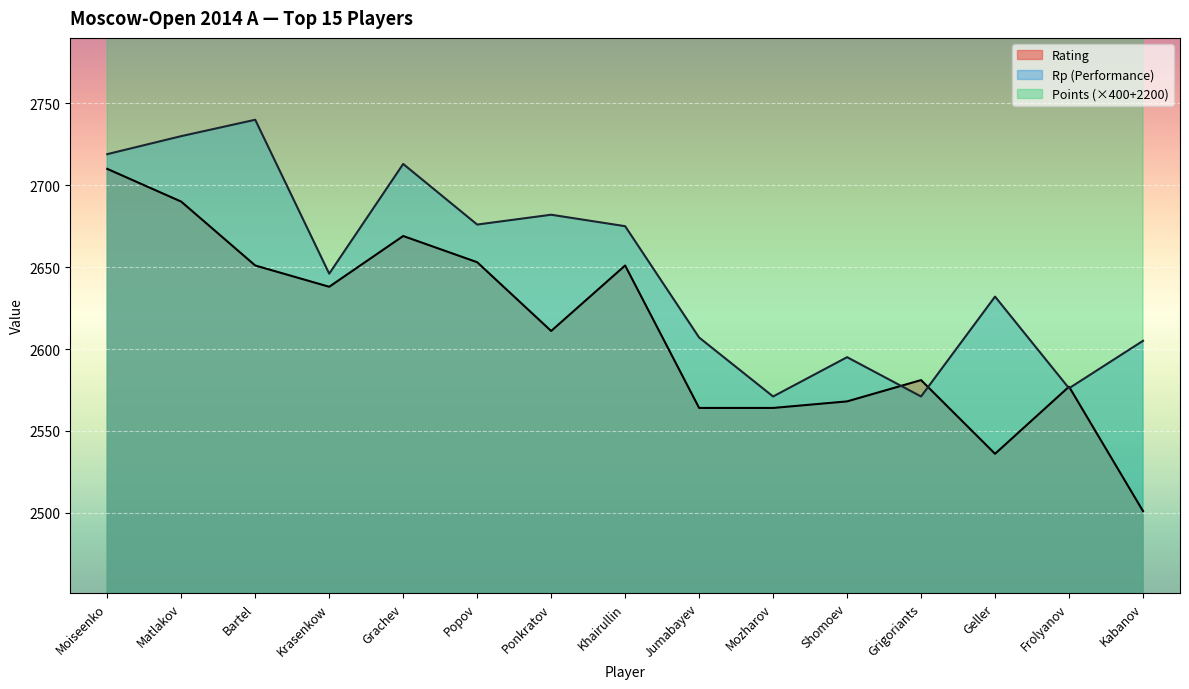

List the series in order of their peak value, highest first.

Points, Rp, Rating